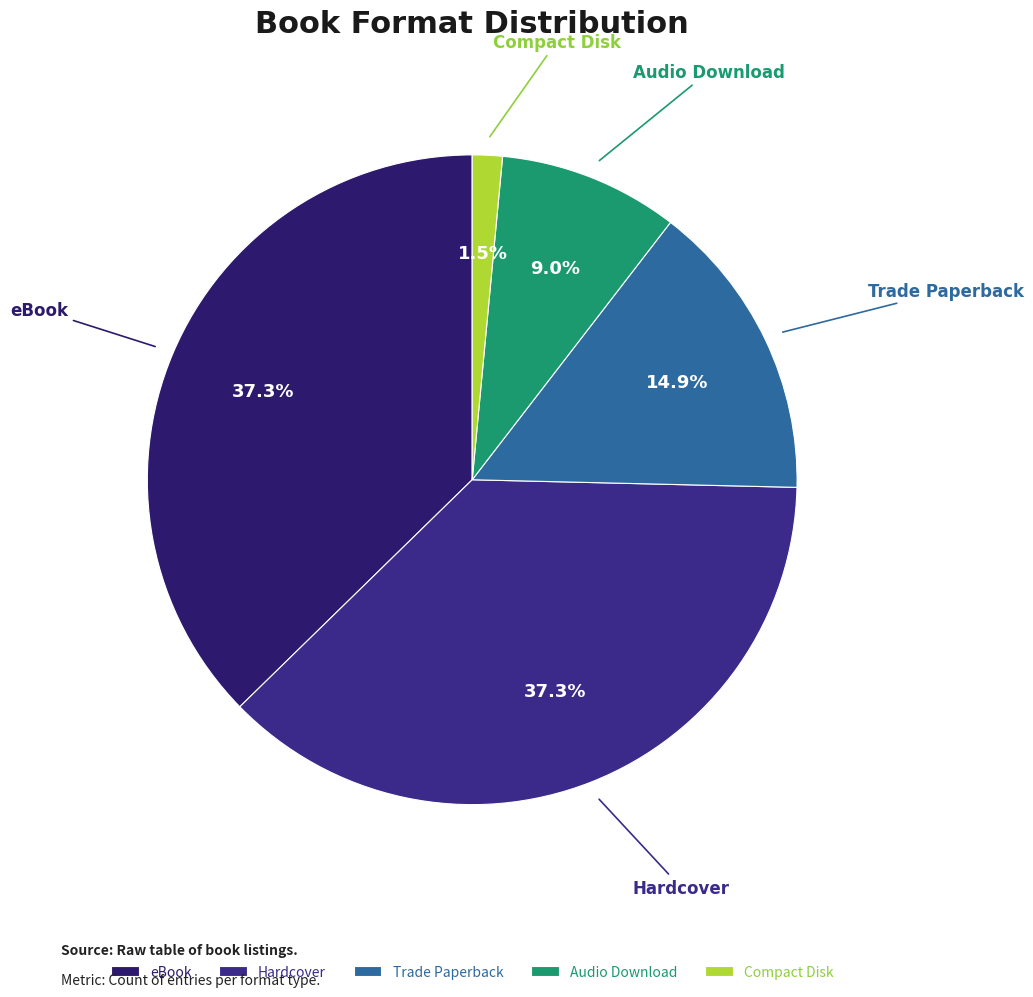

True or false: Compact Disk accounts for 8% of the total.

False